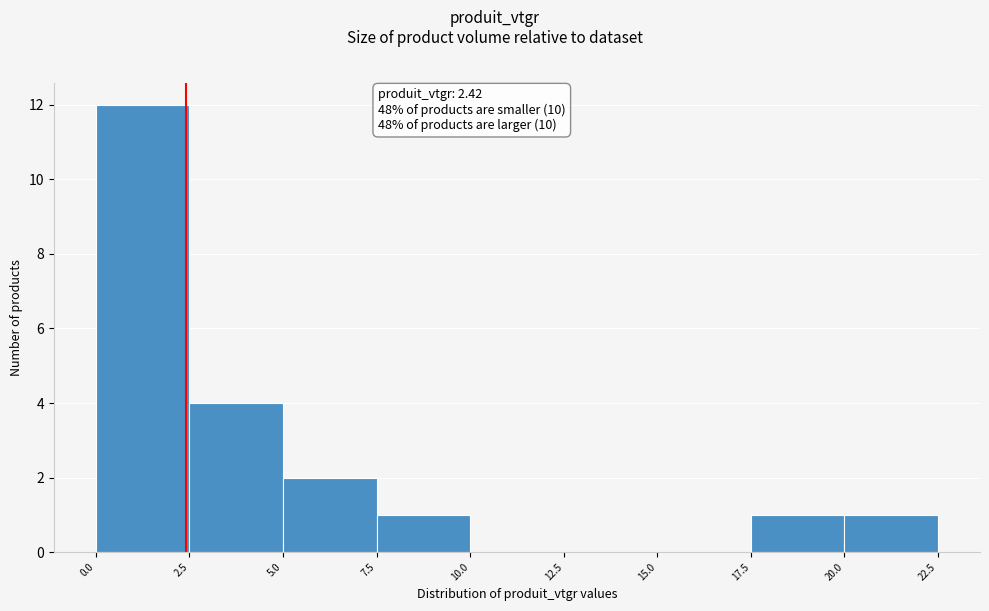

Reading left to right, list every bar in this chart as the range it spans on the x-axis followed by its height. The values are not printed on the chart, so give them approximately, as read against the axis.

0.0 to 2.5: 12
2.5 to 5.0: 4
5.0 to 7.5: 2
7.5 to 10.0: 1
10.0 to 12.5: 0
12.5 to 15.0: 0
15.0 to 17.5: 0
17.5 to 20.0: 1
20.0 to 22.5: 1